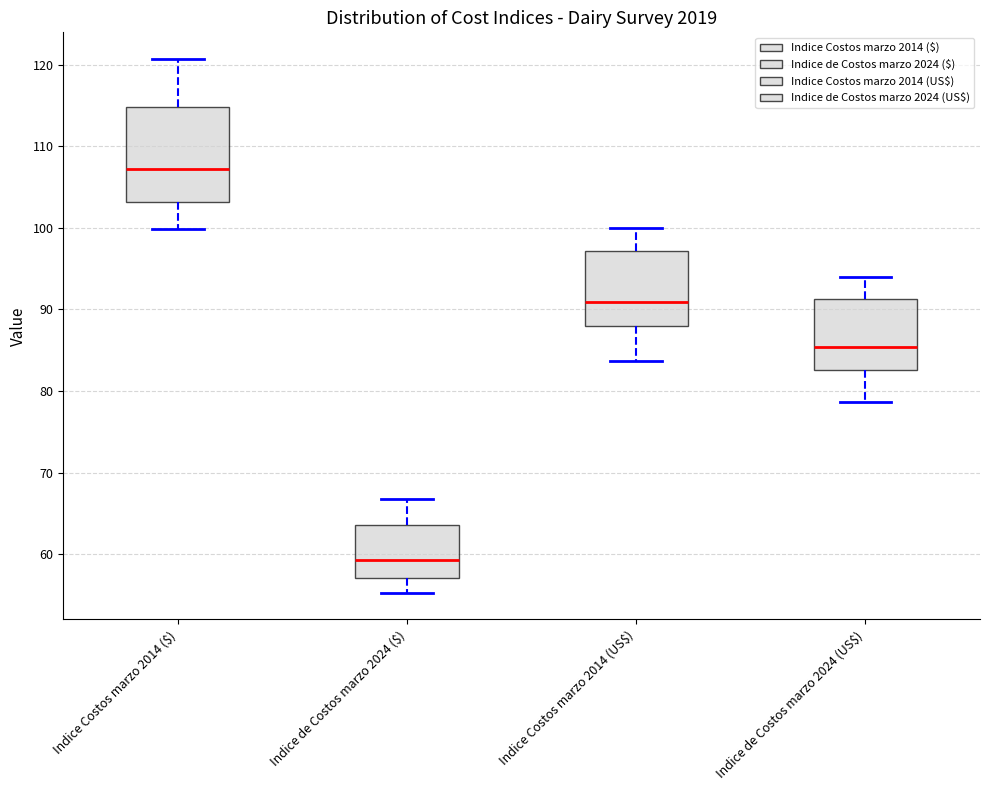

Reading left to right, transcribe this box plot: for each box, give where its median line is, the range the box spans, and where its two whiskers end, as read against the y-axis. The values are not printed on the chart, so give them approximately, as read against the axis.

Indice Costos marzo 2014 ($): median 107, box 103 to 115, whiskers 100 to 121
Indice de Costos marzo 2024 ($): median 59, box 57 to 64, whiskers 55 to 67
Indice Costos marzo 2014 (US$): median 91, box 88 to 97, whiskers 84 to 100
Indice de Costos marzo 2024 (US$): median 85, box 83 to 91, whiskers 79 to 94